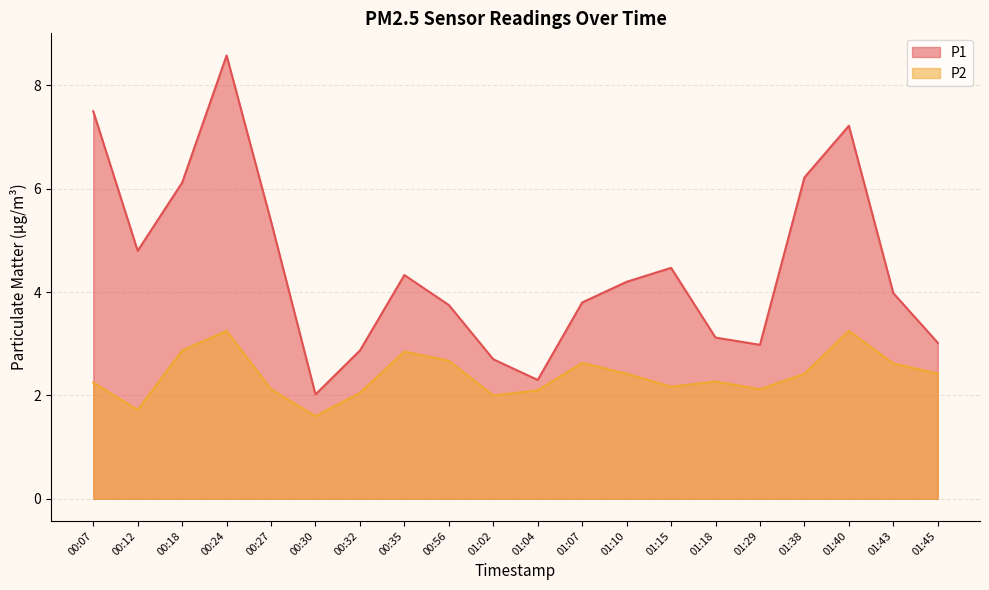

True or false: P2 and P1 cross at least once.

False